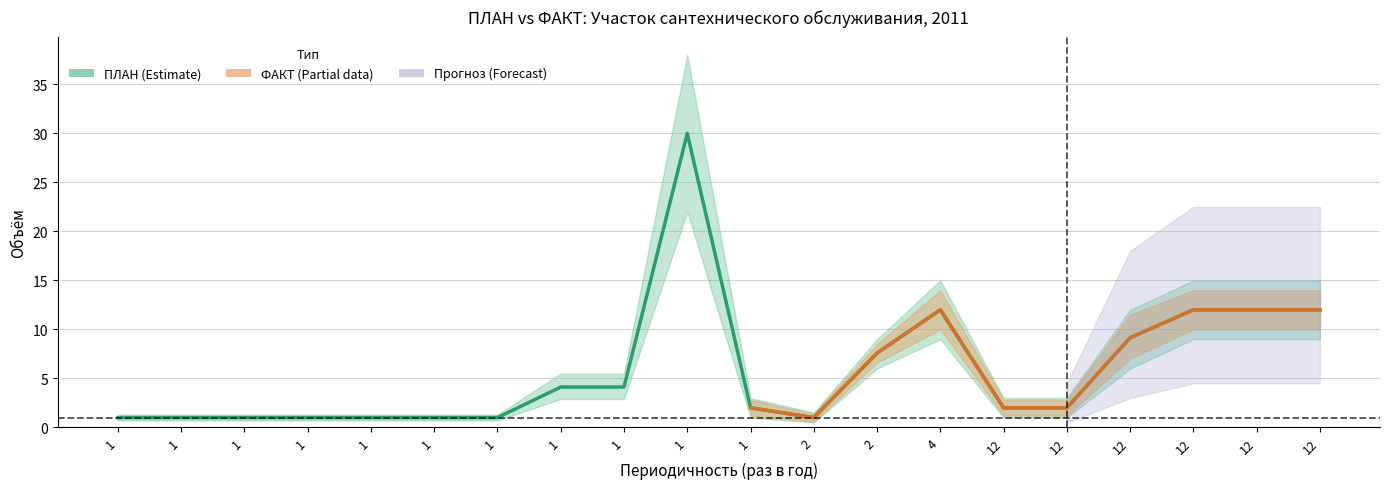

At which category does the data reach its first local valley?

2